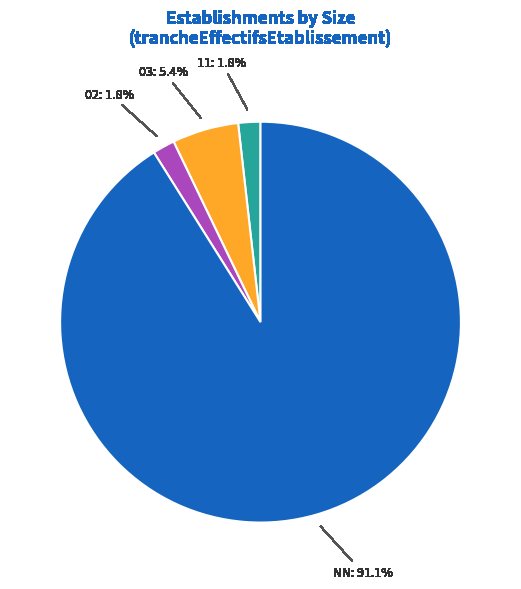

Between 03 and 11, which is larger?

03